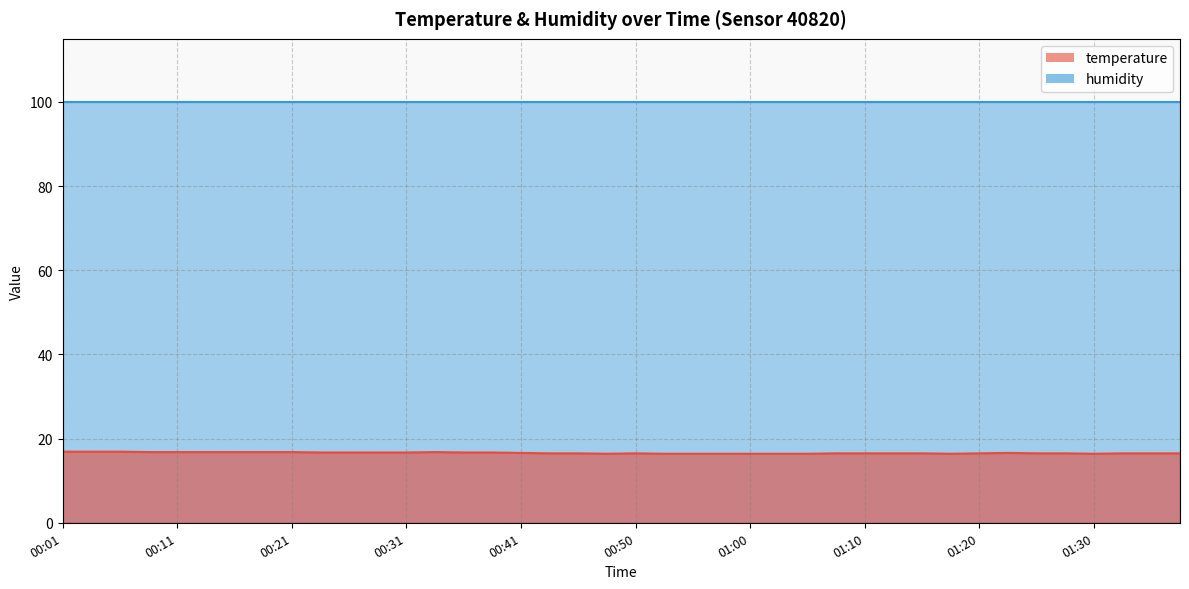

Count the values in the range 16 to 17.

40